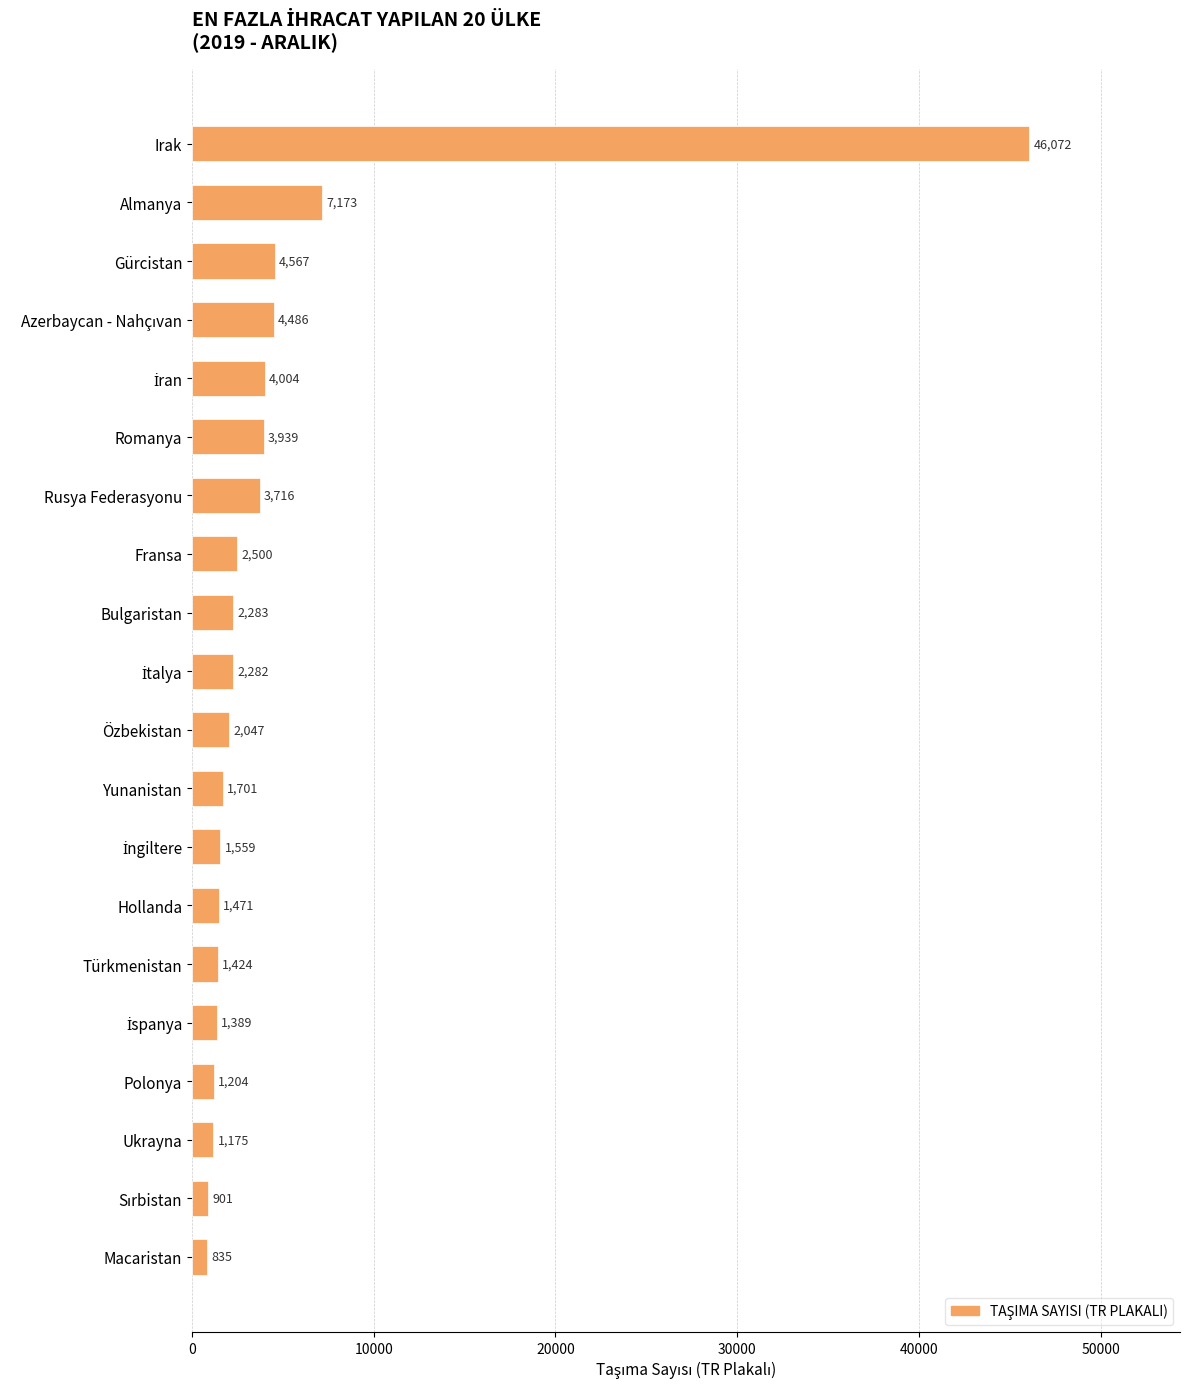

What is the difference between the maximum and minimum values?

45237